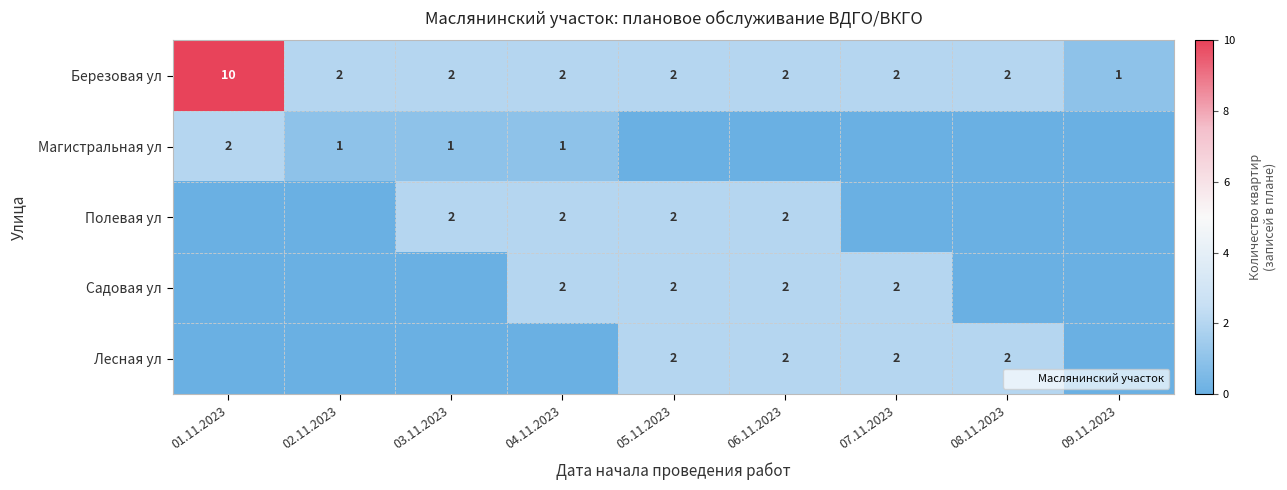

The value of Березовая ул at 03.11.2023 is 3. True or false?

False